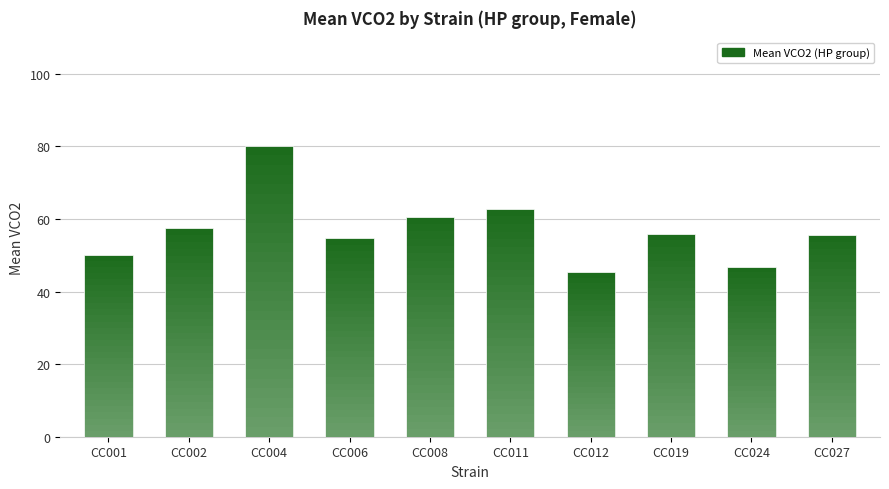

Where does the data first go above 55?

CC002